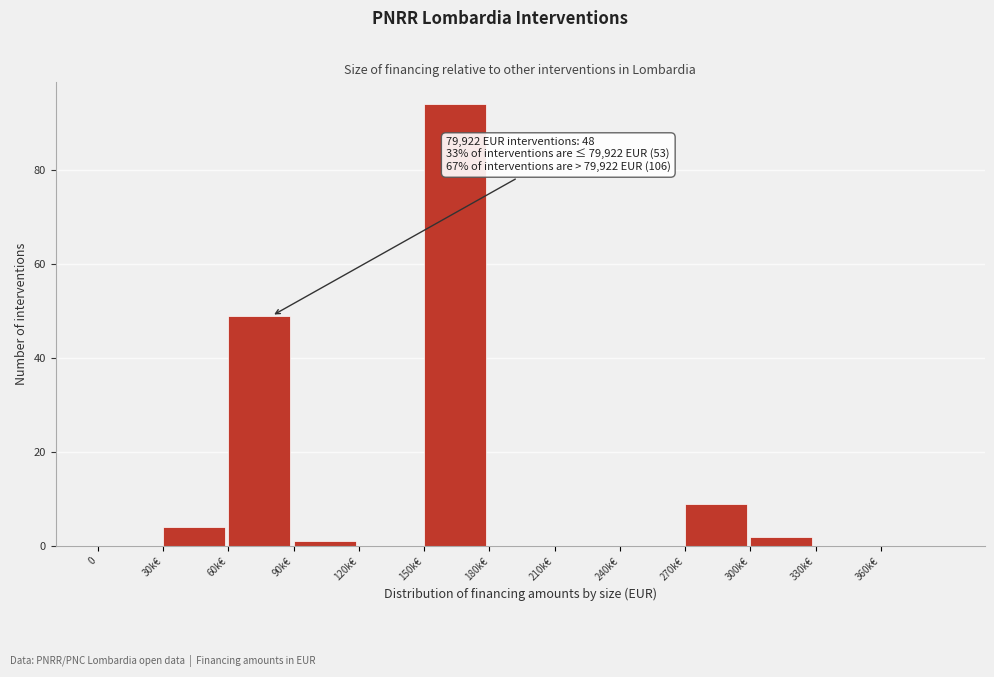

Reading left to right, extract all data points from this chart.

0=0	30k€=4	60k€=49	90k€=1	120k€=0	150k€=94	180k€=0	210k€=0	240k€=0	270k€=9	300k€=2	330k€=0	360k€=0